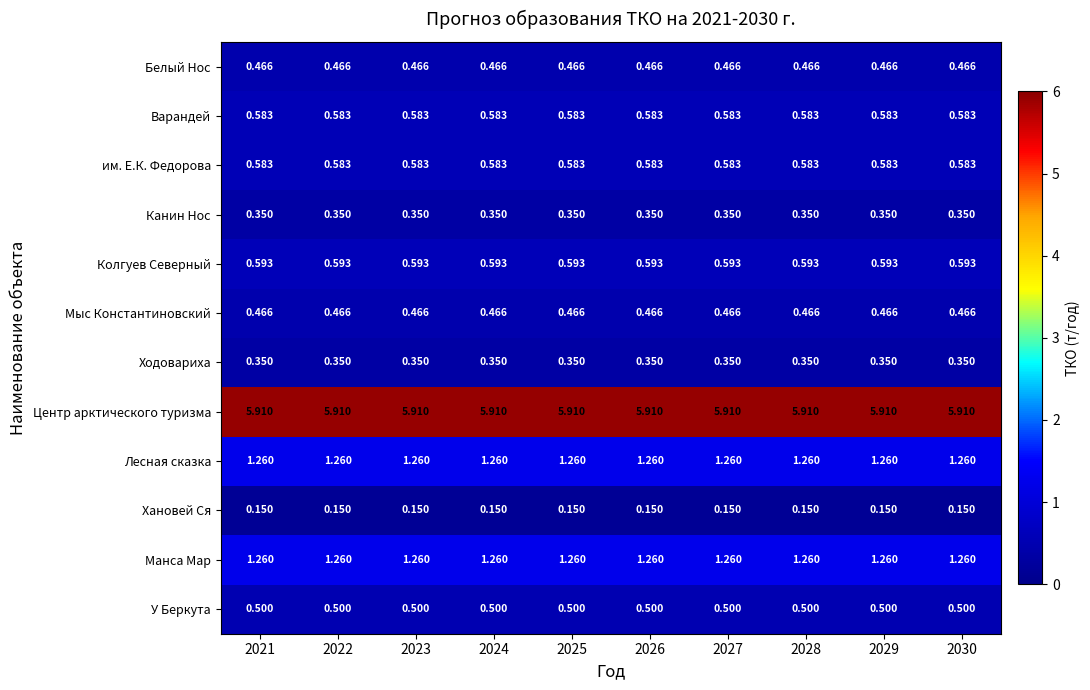

Which series has the largest total across all categories?

Центр арктического туризма